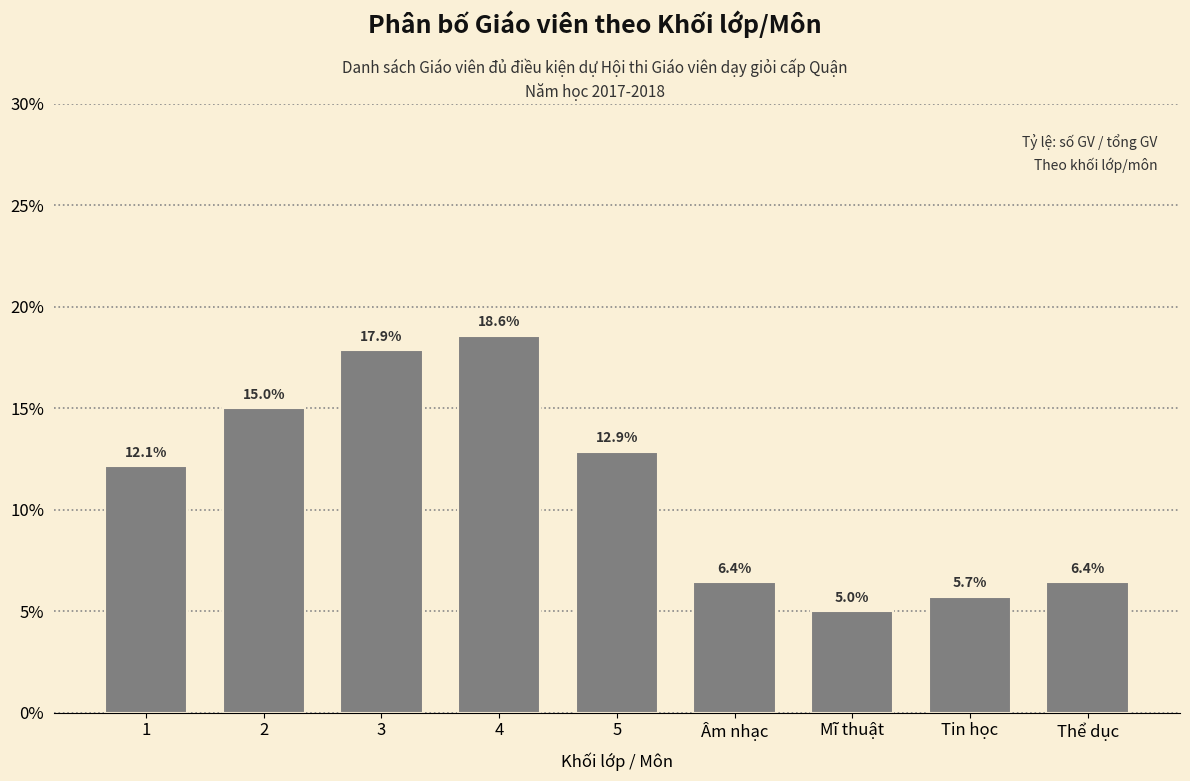

Reading right to left, transcribe all the data shown in this chart.

Thể dục=6.4	Tin học=5.7	Mĩ thuật=5.0	Âm nhạc=6.4	5=12.9	4=18.6	3=17.9	2=15.0	1=12.1